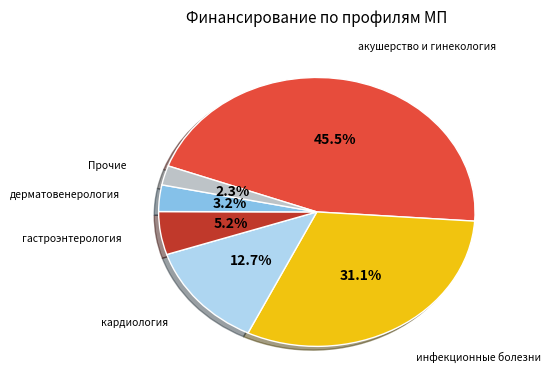

Is there a majority slice in this chart?

No